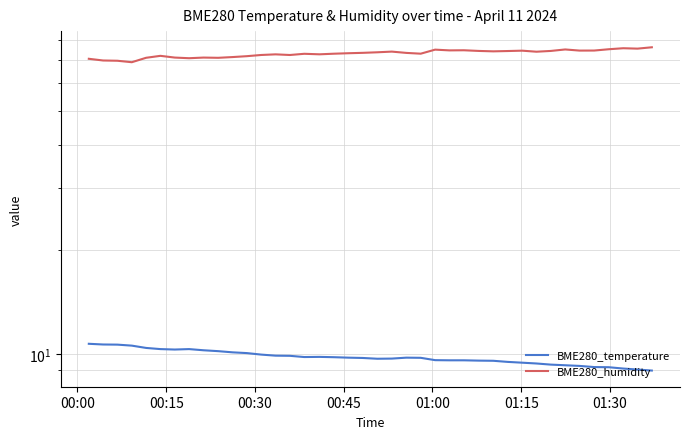

What is the difference between the highest and lowest values at 00:15?

59.1